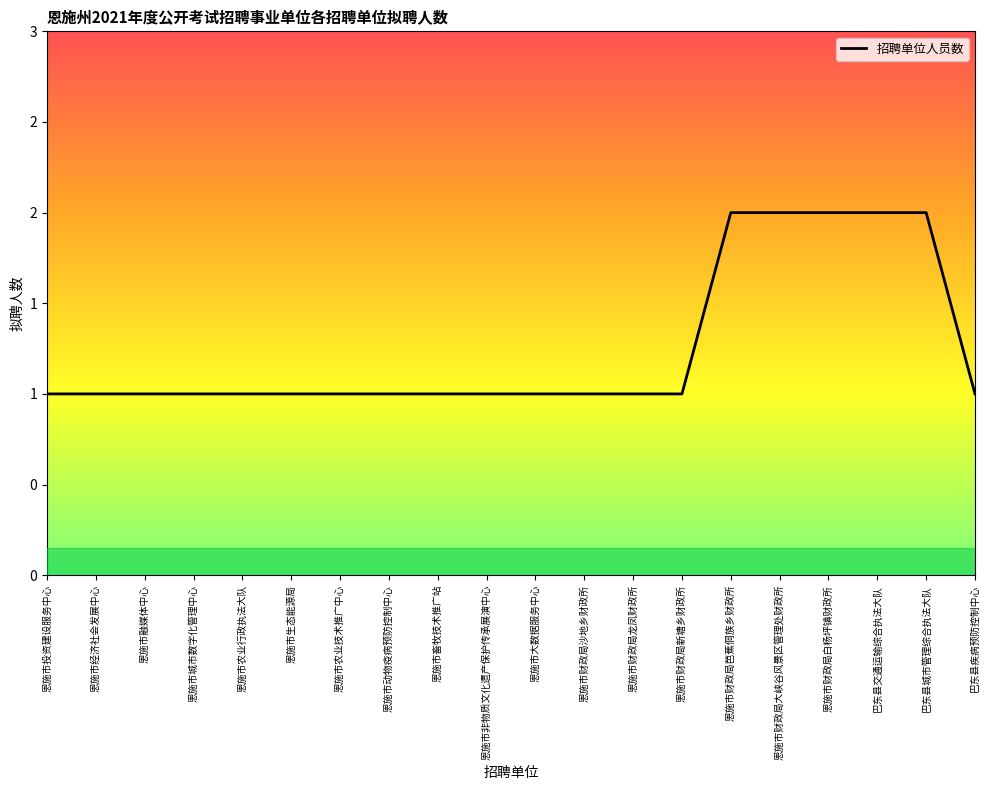

Is this an area chart (filled region under the line)?

No